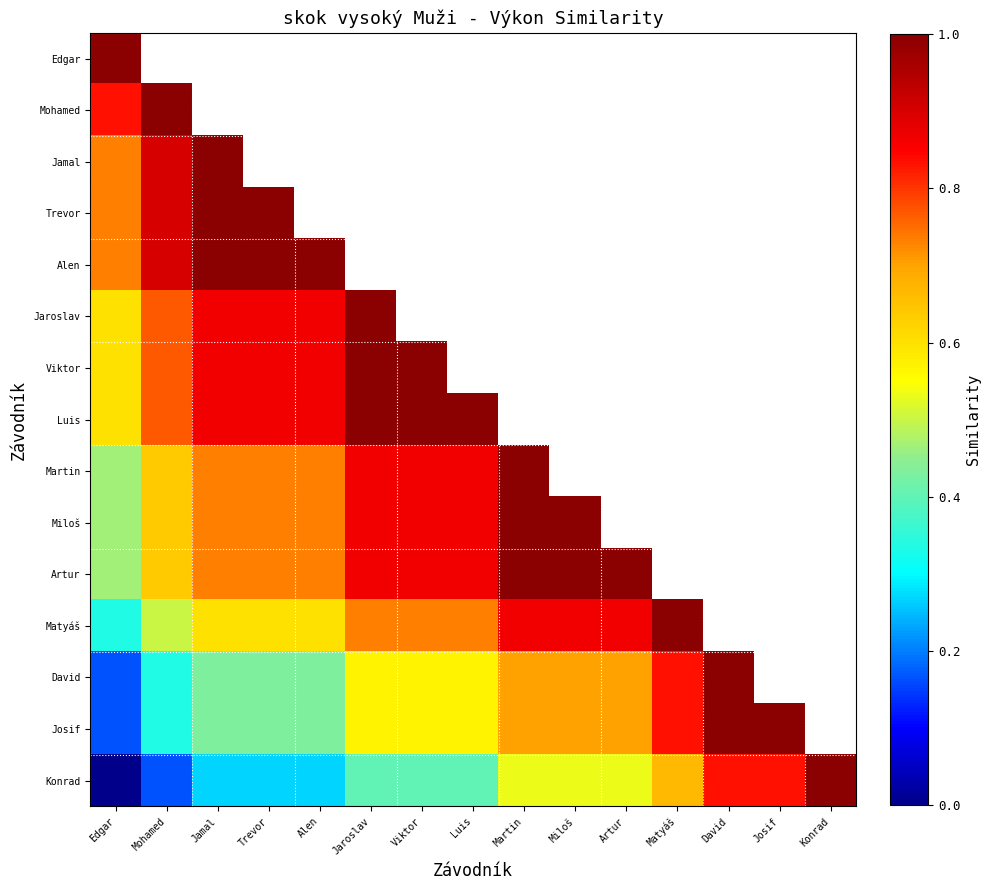

At which category does the chart reach its peak across all series?

Edgar